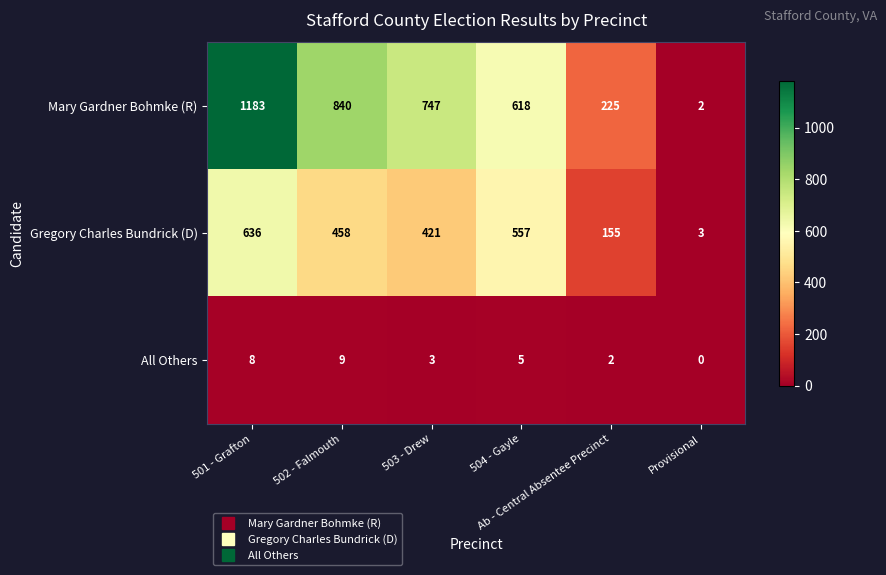

Rank the series by their average value, from lowest to highest.

All Others, Gregory Charles Bundrick (D), Mary Gardner Bohmke (R)